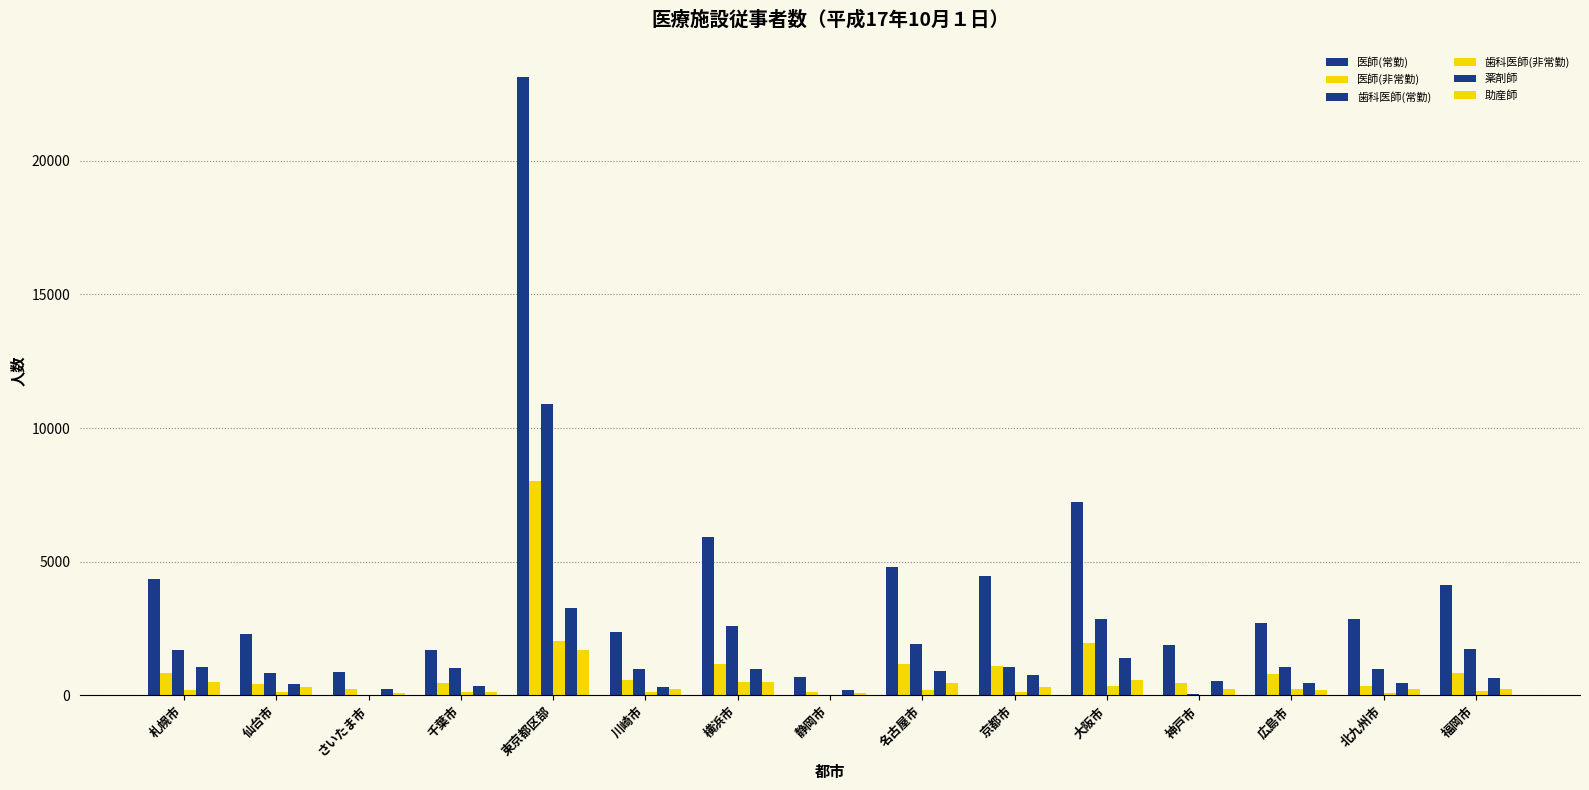

Reading left to right, list all the values displayed in this chart.

医師(常勤): 札幌市=4348.0	仙台市=2307.0	さいたま市=856.0	千葉市=1709.0	東京都区部=23117.0	川崎市=2357.0	横浜市=5935.0	静岡市=702.0	名古屋市=4809.0	京都市=4452.0	大阪市=7250.0	神戸市=1892.0	広島市=2696.0	北九州市=2869.0	福岡市=4118.0
医師(非常勤): 札幌市=837.1	仙台市=419.8	さいたま市=239.5	千葉市=466.7	東京都区部=8035.8	川崎市=559.4	横浜市=1160.1	静岡市=108.0	名古屋市=1177.5	京都市=1088.8	大阪市=1959.8	神戸市=468.9	広島市=804.0	北九州市=343.3	福岡市=820.6
歯科医師(常勤): 札幌市=1683.0	仙台市=822.0	さいたま市=17.0	千葉市=1013.0	東京都区部=10907.0	川崎市=973.0	横浜市=2604.0	静岡市=17.0	名古屋市=1921.0	京都市=1064.0	大阪市=2849.0	神戸市=43.0	広島市=1053.0	北九州市=993.0	福岡市=1723.0
歯科医師(非常勤): 札幌市=189.8	仙台市=112.6	さいたま市=9.0	千葉市=111.7	東京都区部=2019.1	川崎市=129.1	横浜市=513.0	静岡市=5.9	名古屋市=193.2	京都市=136.8	大阪市=335.7	神戸市=15.3	広島市=220.7	北九州市=72.9	福岡市=148.8
薬剤師: 札幌市=1069.8	仙台市=416.3	さいたま市=236.2	千葉市=355.6	東京都区部=3276.2	川崎市=311.3	横浜市=983.9	静岡市=203.0	名古屋市=906.8	京都市=758.4	大阪市=1407.7	神戸市=533.4	広島市=460.6	北九州市=445.9	福岡市=638.2
助産師: 札幌市=514.8	仙台市=321.6	さいたま市=95.3	千葉市=136.1	東京都区部=1700.1	川崎市=229.9	横浜市=500.2	静岡市=94.9	名古屋市=453.0	京都市=304.5	大阪市=563.6	神戸市=245.0	広島市=197.7	北九州市=236.4	福岡市=248.6